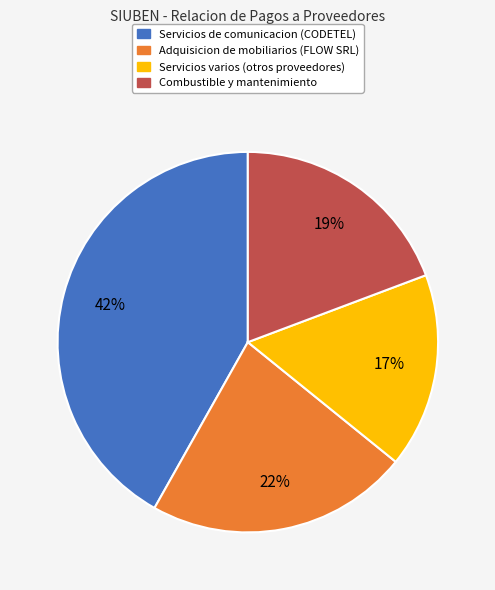

Is there any slice that represents more than half of the pie?

No